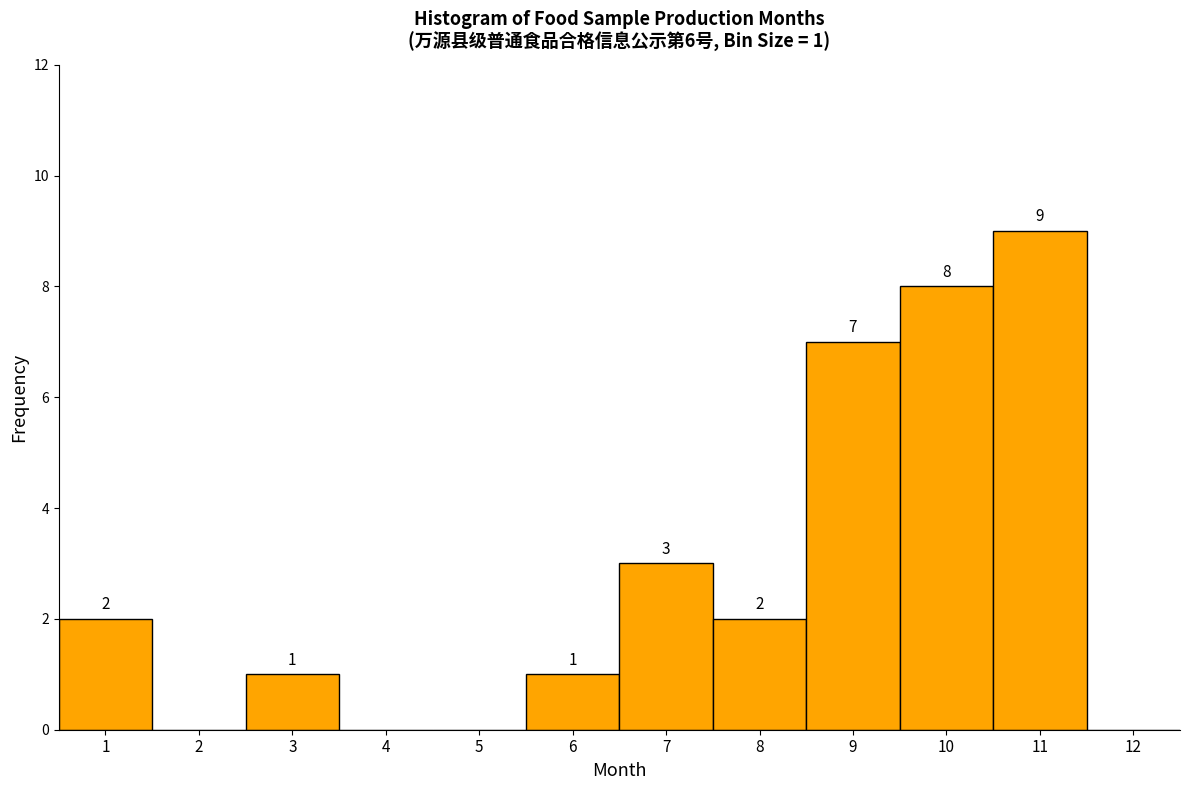

Over which range of the x-axis is the bar tallest?

10.5 to 11.5